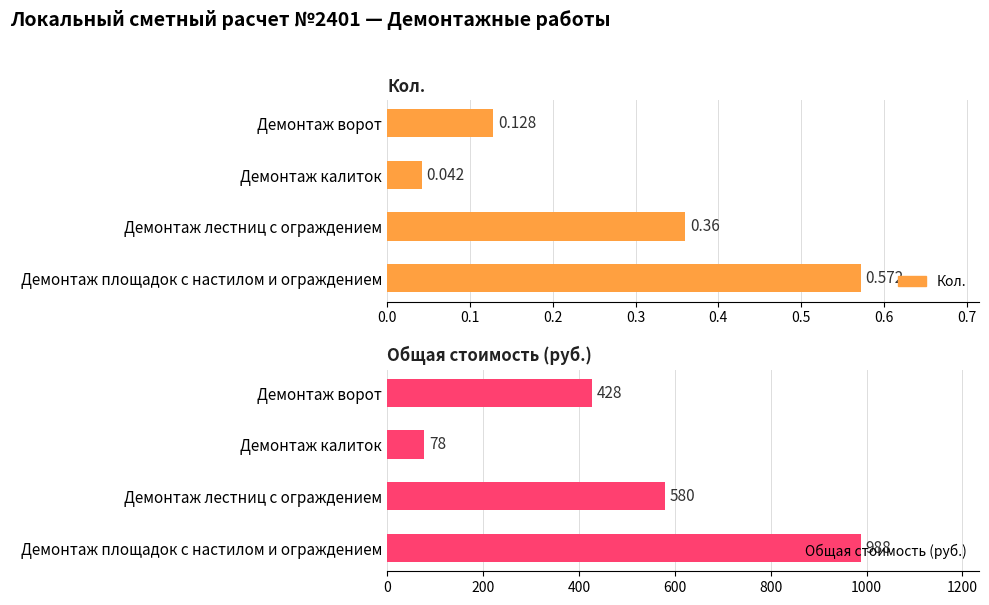

What is the value of the Кол. bar at the 2nd from the left?

0.4